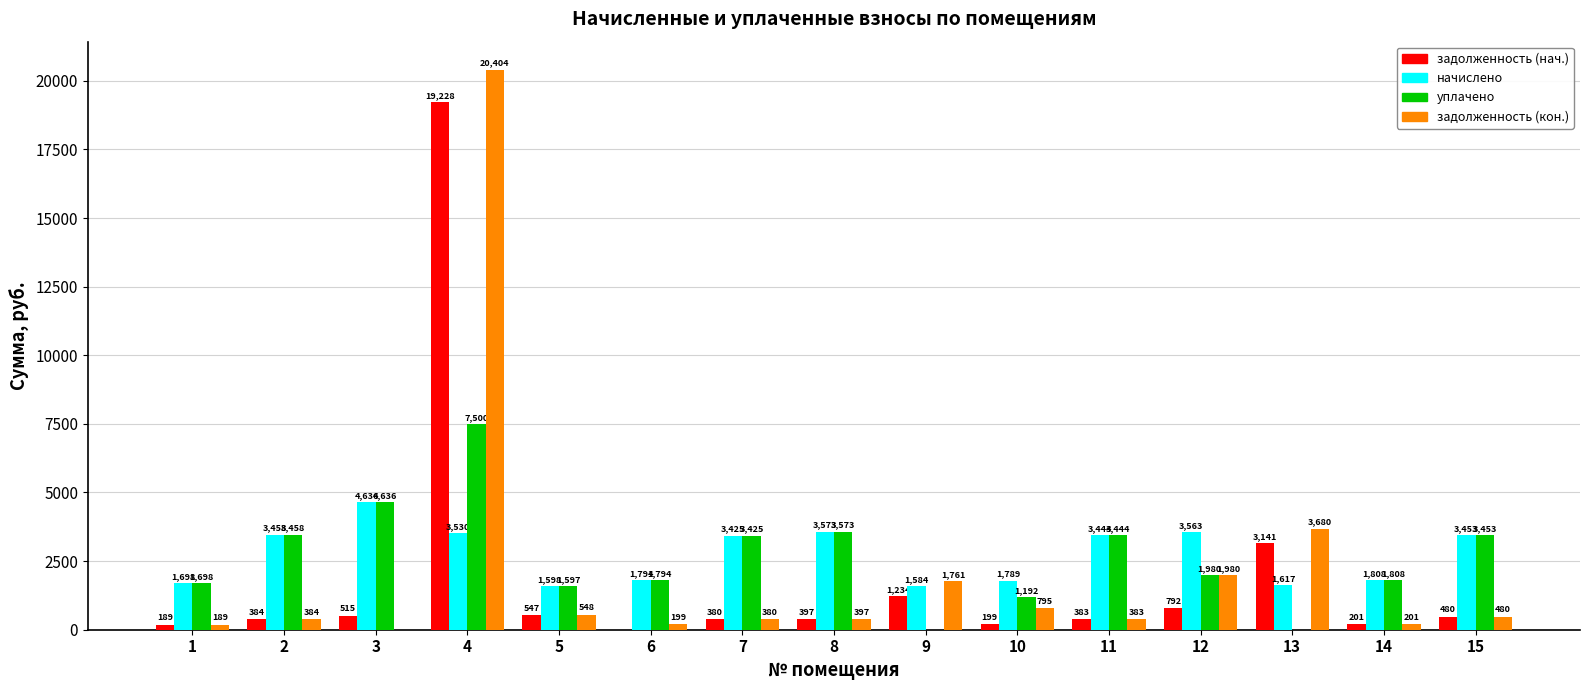

What is the average value of the уплачено series?

2637.2